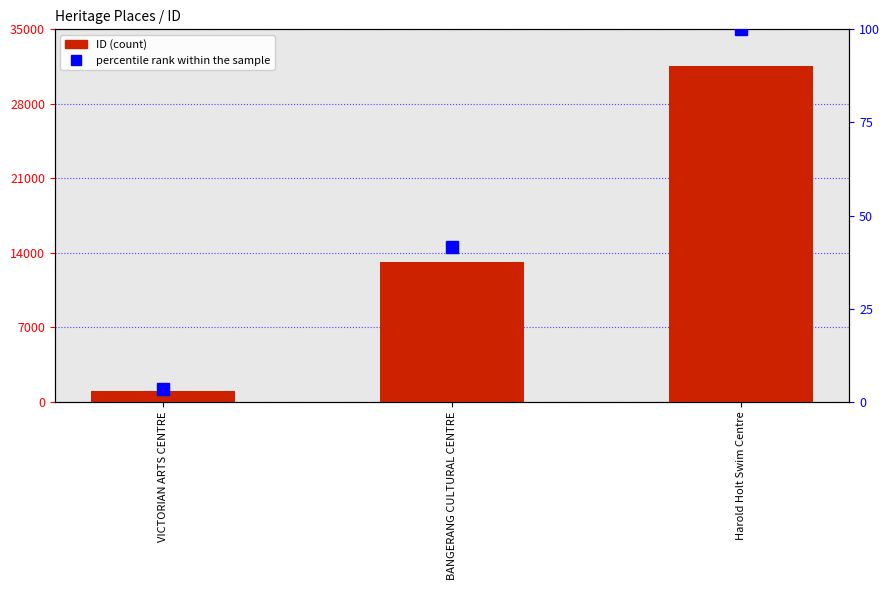

Which category has the lowest value in the ID series?

VICTORIAN ARTS CENTRE